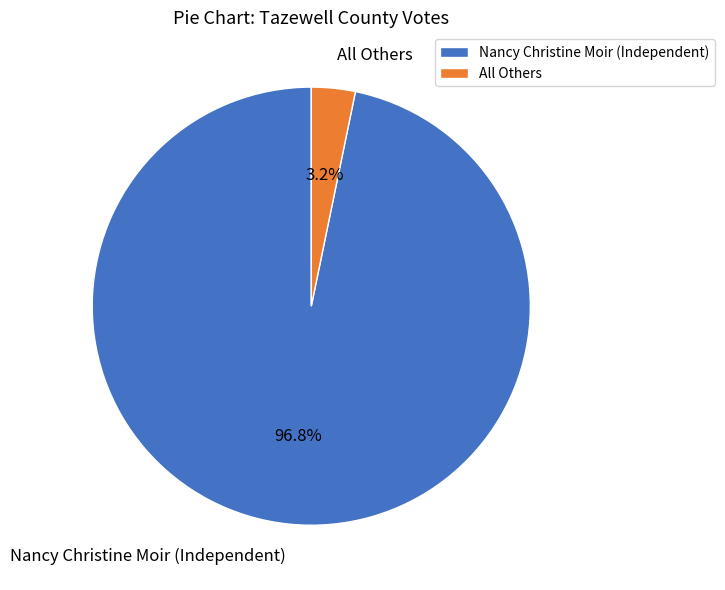

To the nearest percent, what is the difference between the Nancy Christine Moir (Independent) and All Others slice percentages?

94%